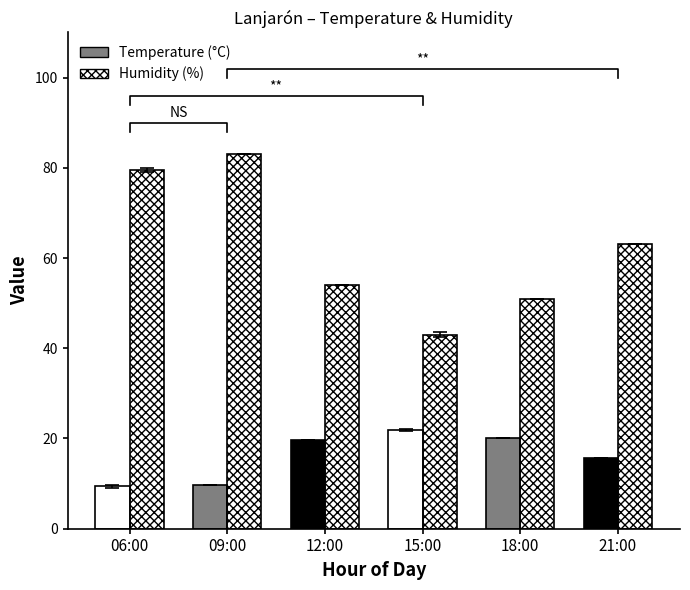

Reading left to right, list all the values displayed in this chart.

Temperature (°C): 9.4	9.7	19.7	21.9	20.0	15.6
Humidity (%): 79.5	83.0	54.0	43.0	51.0	63.0